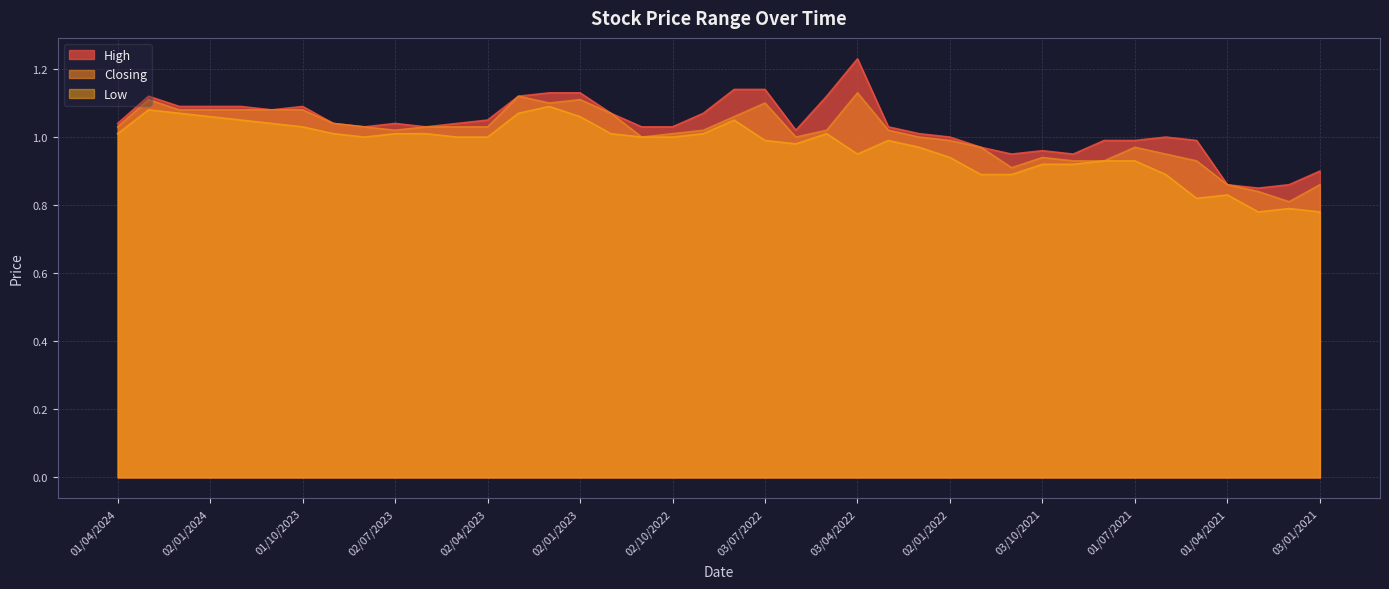

Does the chart display data point markers on the line(s)?

No